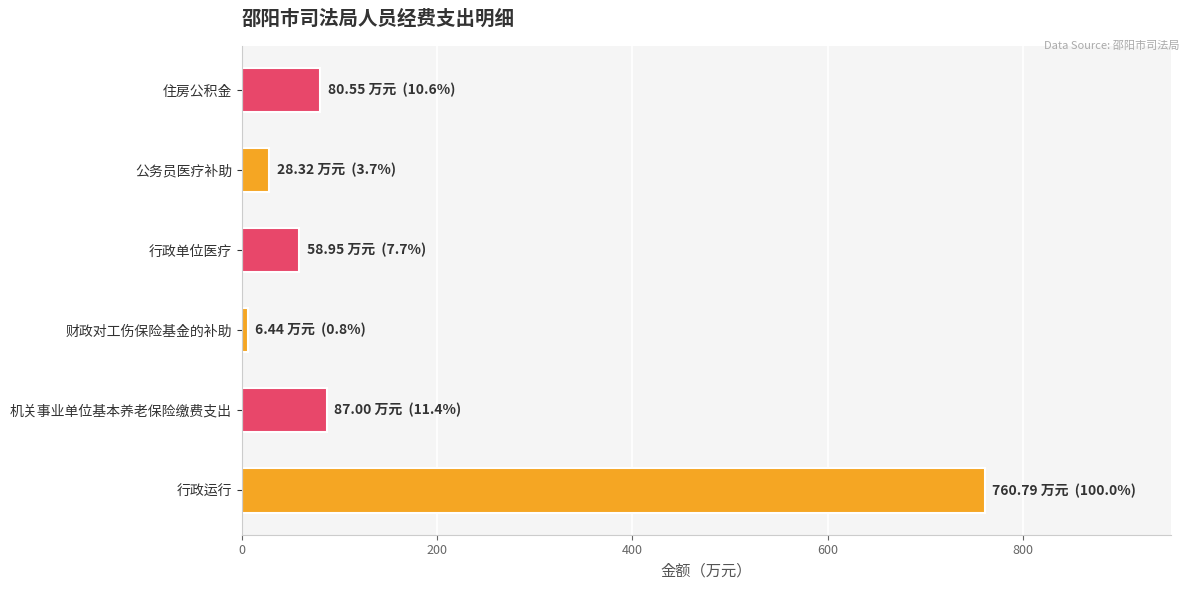

Where is the data nearest to the value 383?

机关事业单位基本养老保险缴费支出